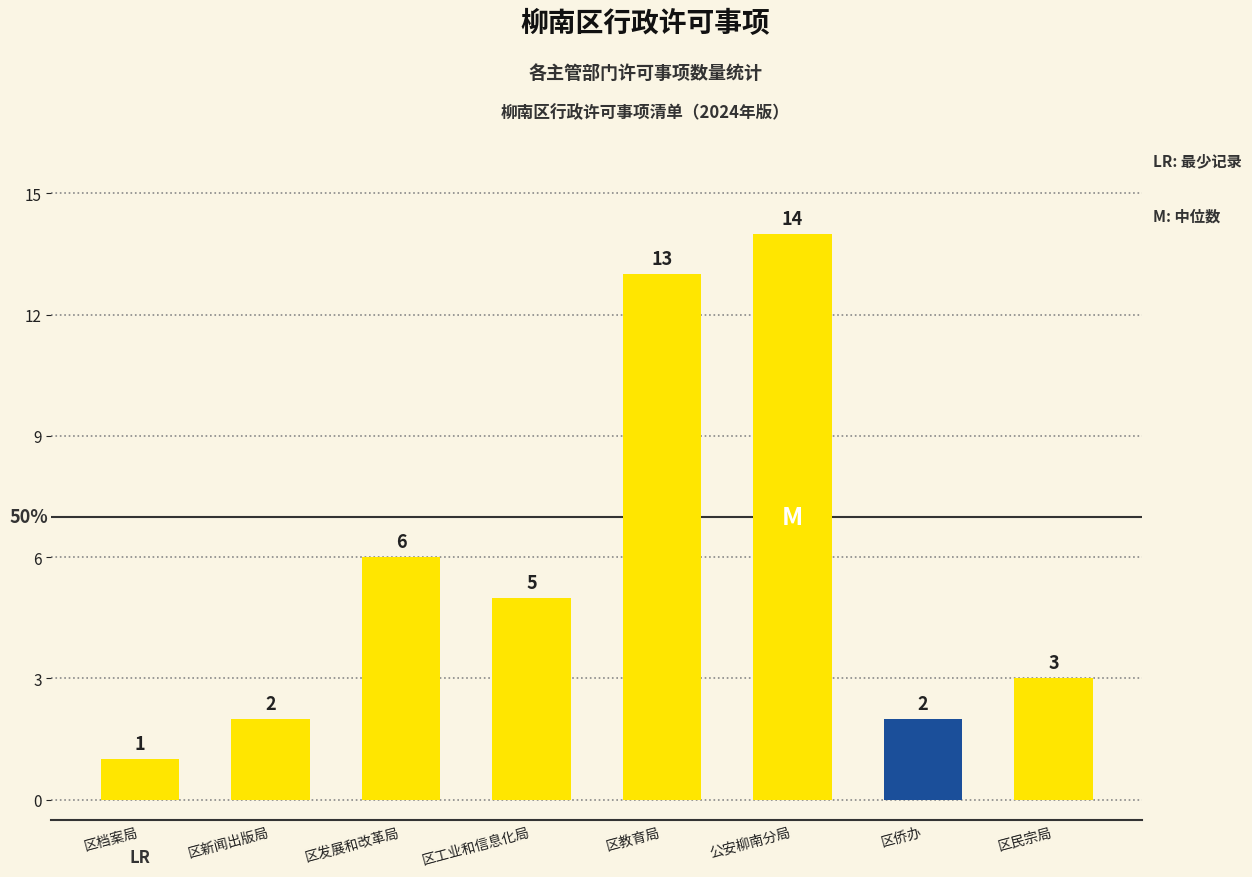

What is the average value?

6